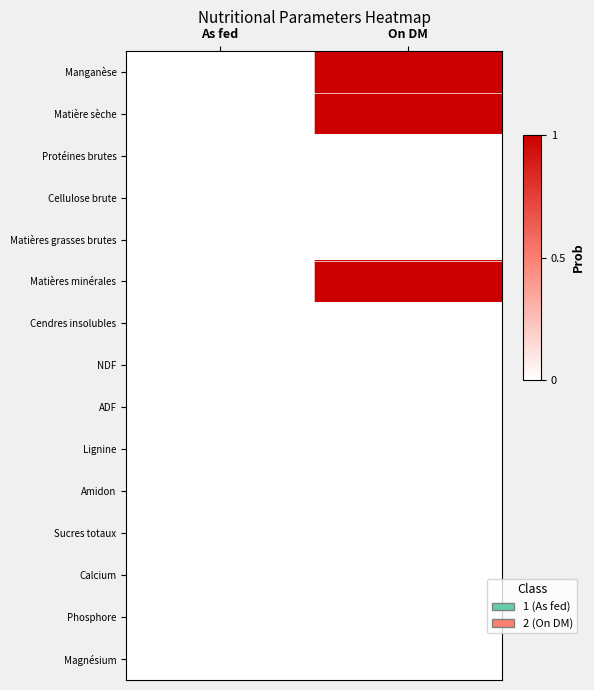

How many categories are shown in the chart?

2